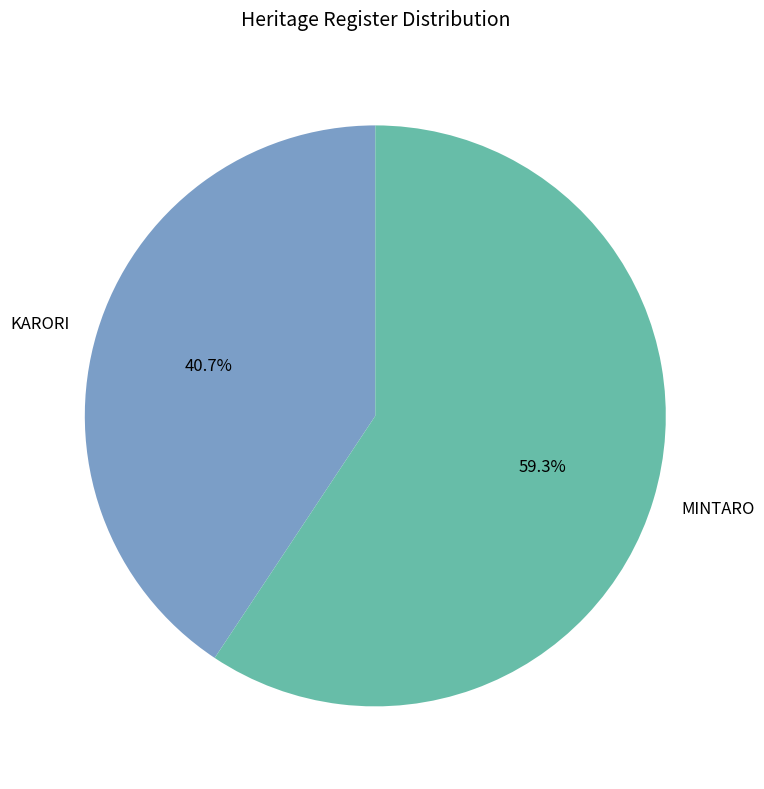

Which slice represents more than half of the pie?

MINTARO